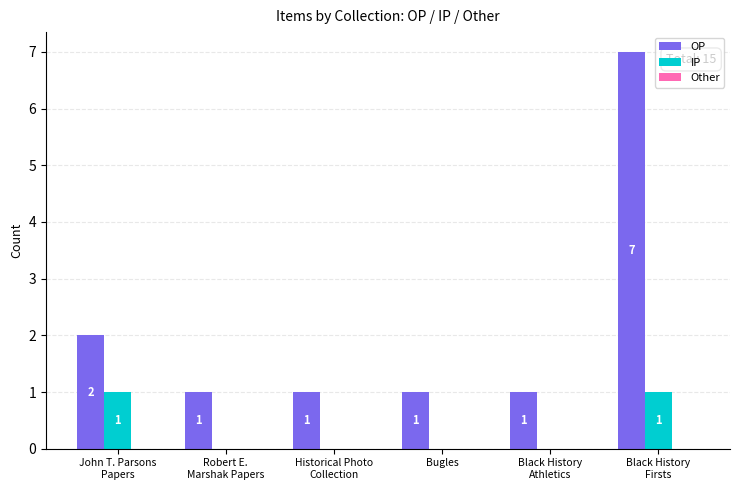

Which series has the largest total across all categories?

OP